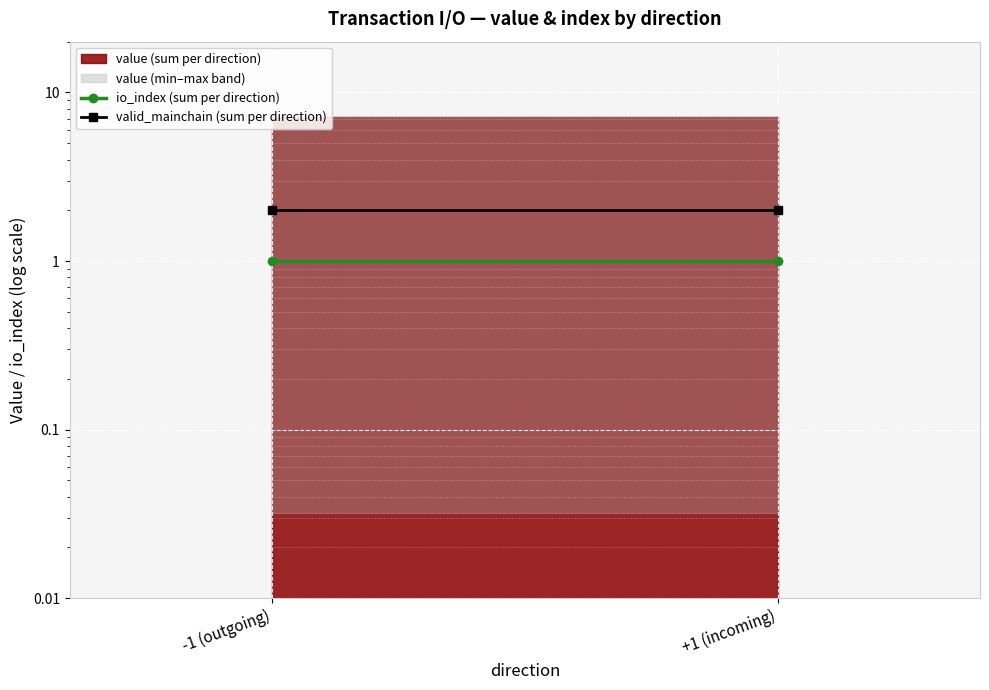

Which category has the highest value in the io_index (sum per direction) series?

-1 (outgoing)